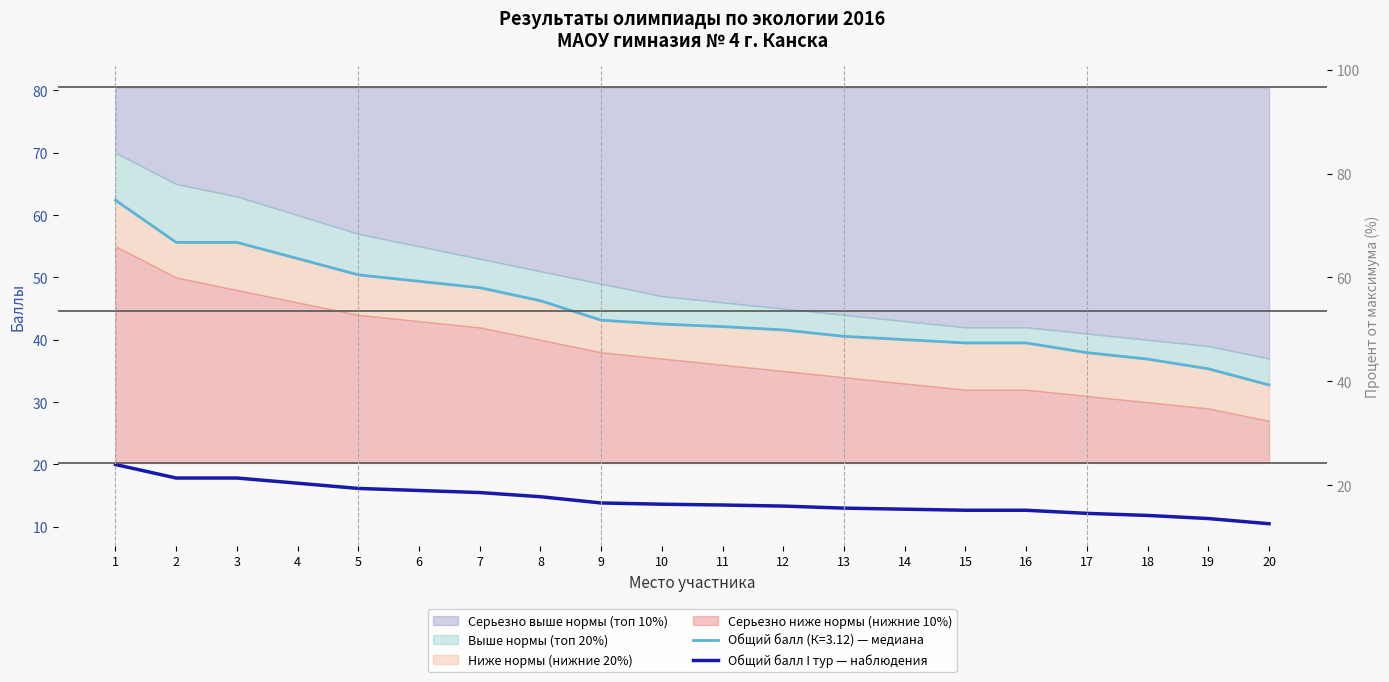

What is the ratio of the value at 13 to the value at 12?

1.0